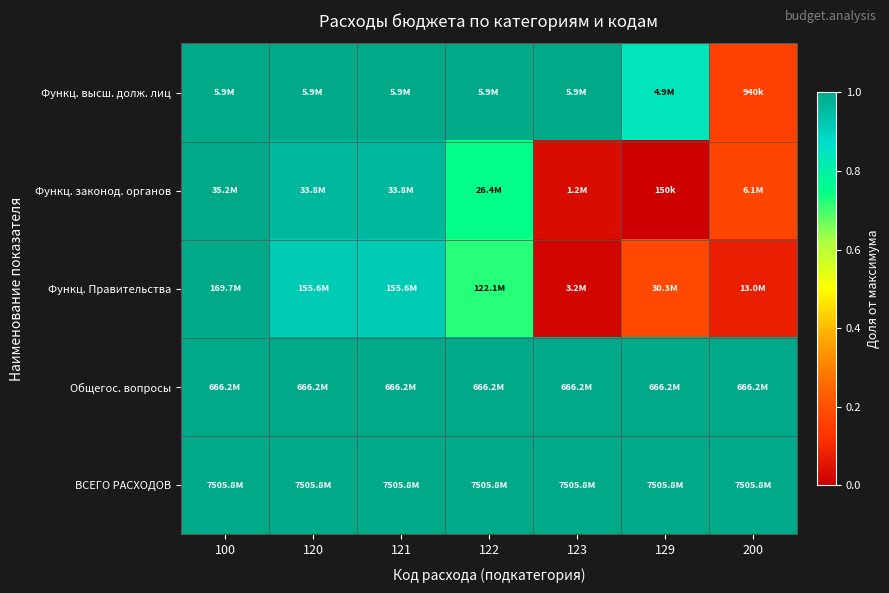

At how many categories does at least one series exceed 0?

7